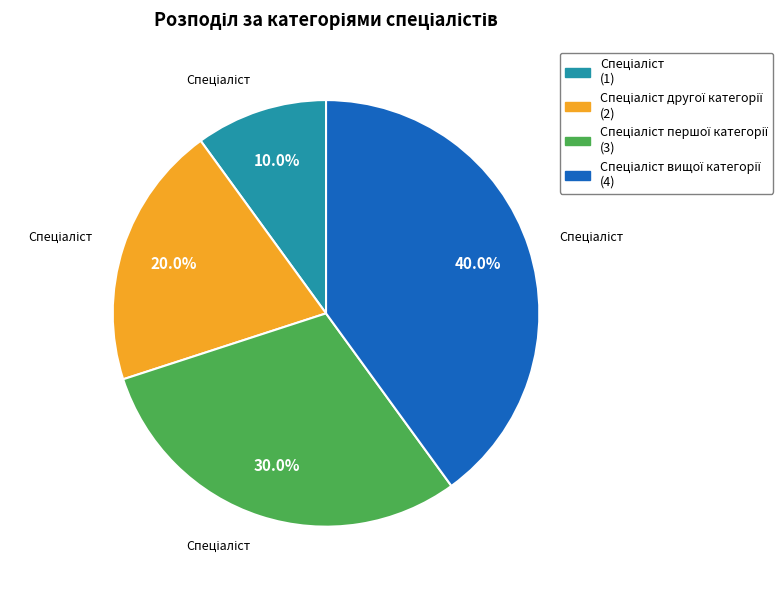

To the nearest percent, what is the average slice percentage?

25%